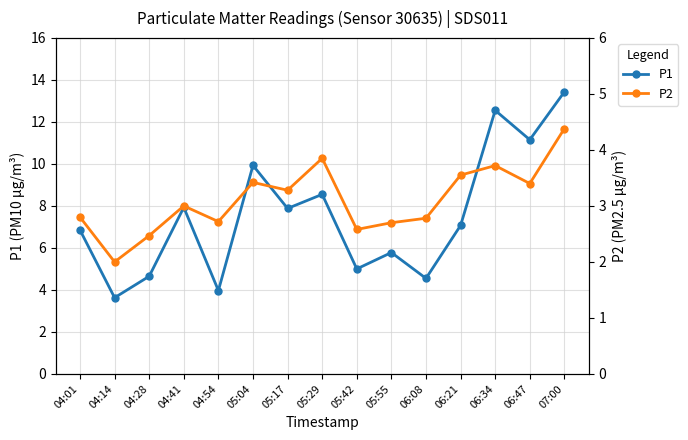

At which category is the sum across all series the highest?

07:00